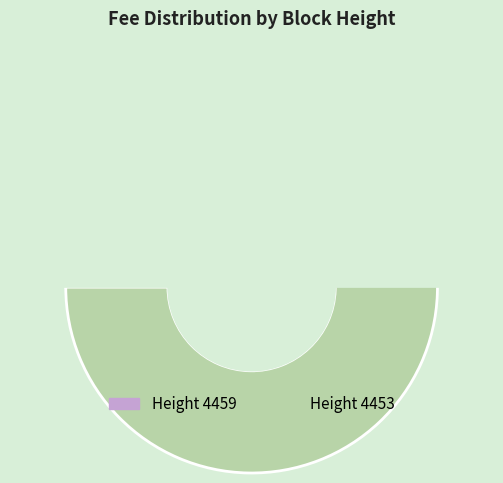

The 4453 slice represents 91% of the pie. True or false?

False